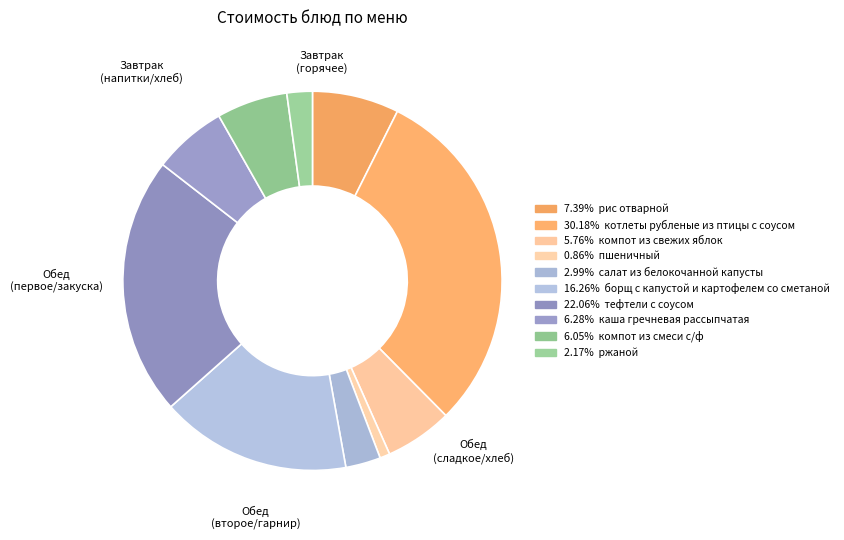

Which category has the smallest portion of the pie?

пшеничный